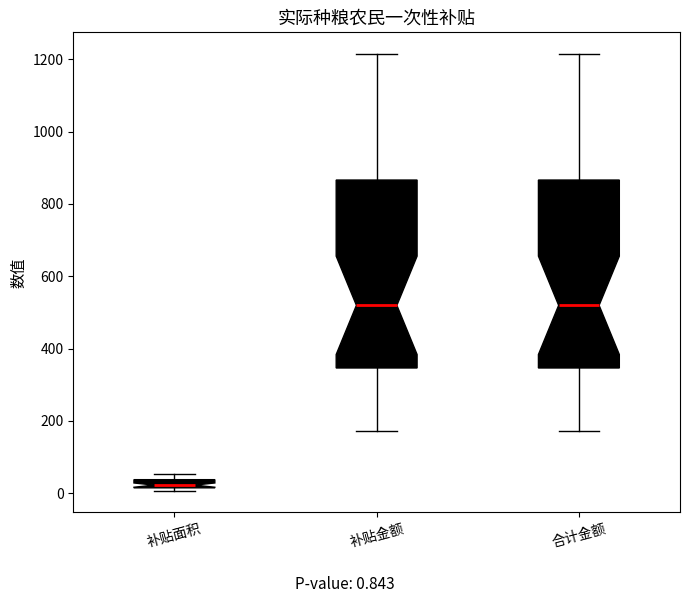

Which box's median line is the lowest?

补贴面积